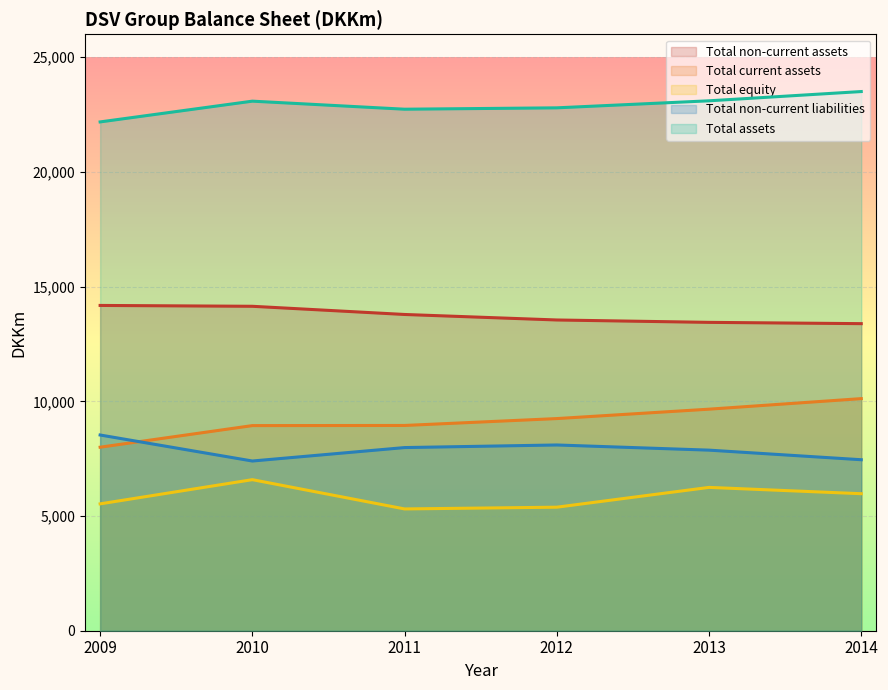

How many series are shown in this chart?

5